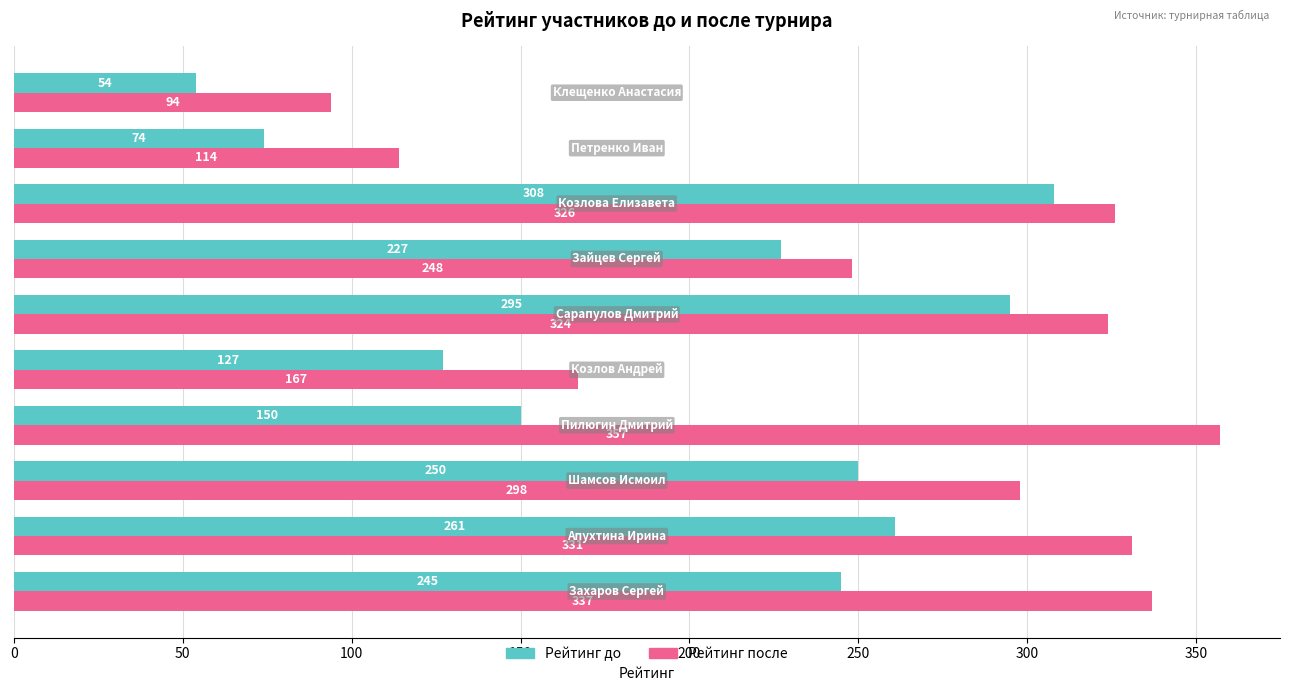

What is the average value of the Рейтинг до series?

199